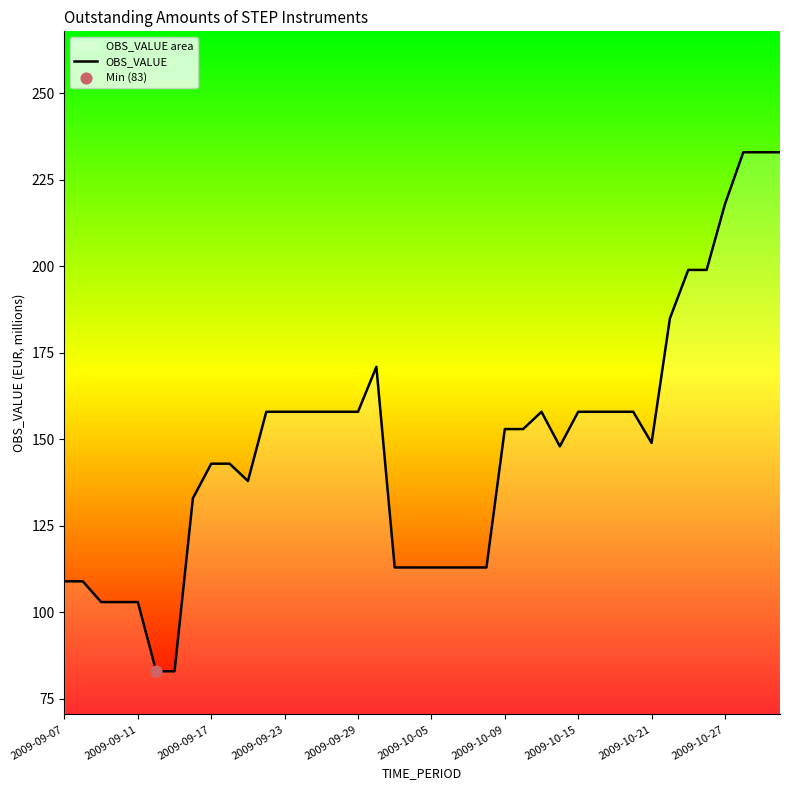

What is the ratio of the value at 2009-09-23 to the value at 2009-09-07?

1.4